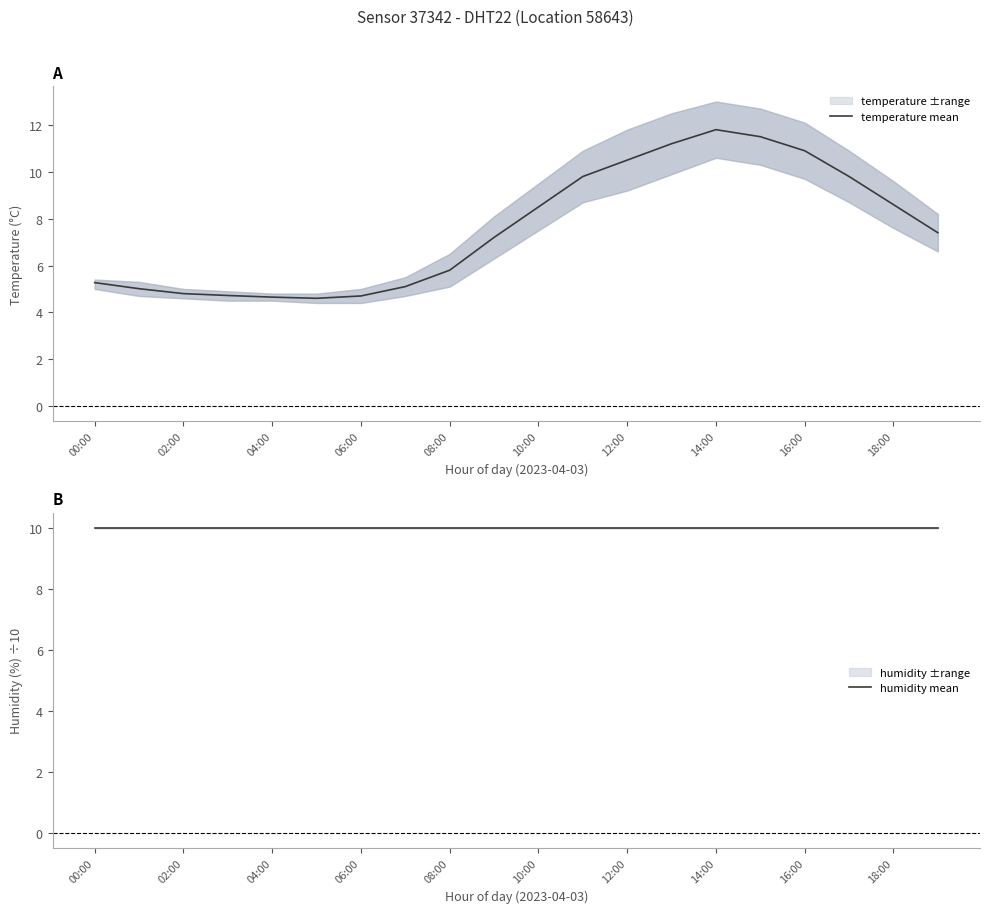

Reading right to left, transcribe all the data shown in this chart.

temperature mean: 7.4	8.6	9.8	10.9	11.5	11.8	11.2	10.5	9.8	8.5	7.2	5.8	5.1	4.7	4.6	4.7	4.7	4.8	5.0	5.3
humidity mean: 10.0	10.0	10.0	10.0	10.0	10.0	10.0	10.0	10.0	10.0	10.0	10.0	10.0	10.0	10.0	10.0	10.0	10.0	10.0	10.0